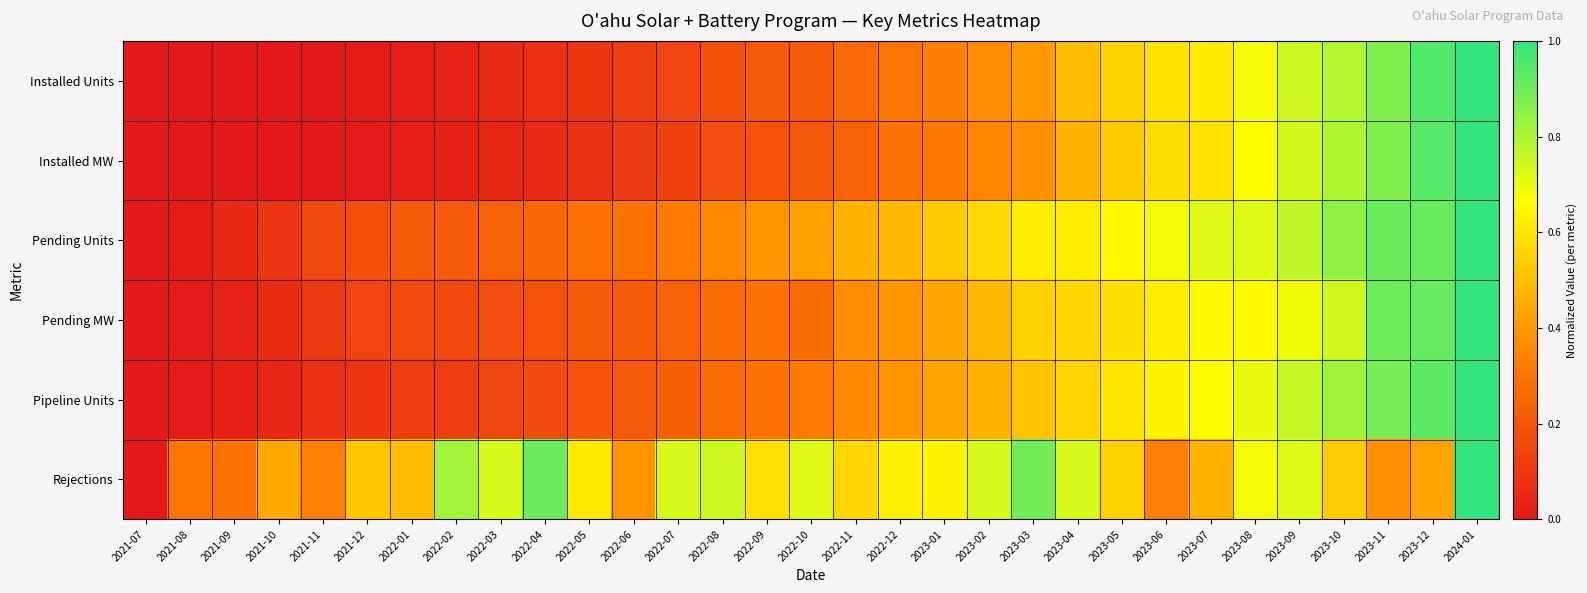

Rank the series at 2021-12 from lowest to highest value.

Installed MW, Installed Units, Pipeline Units, Pending MW, Pending Units, Rejections